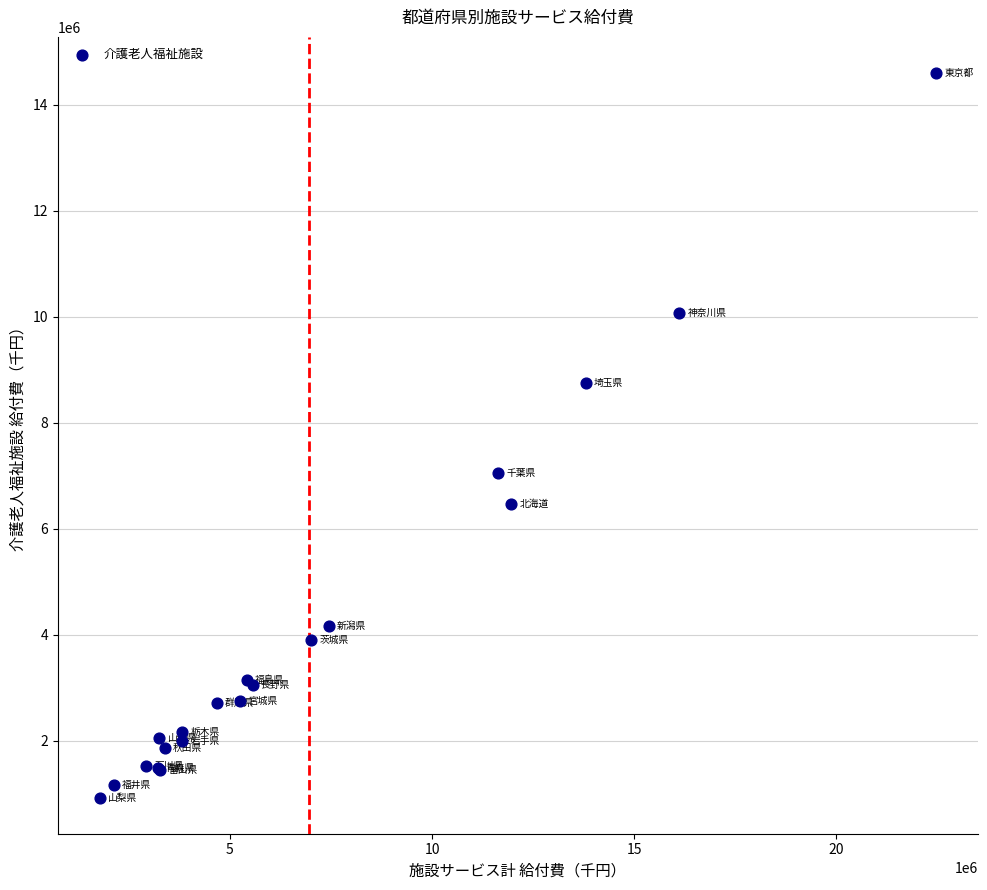

What Y value in the scatter plot is closest to 7761346?

7052566.2